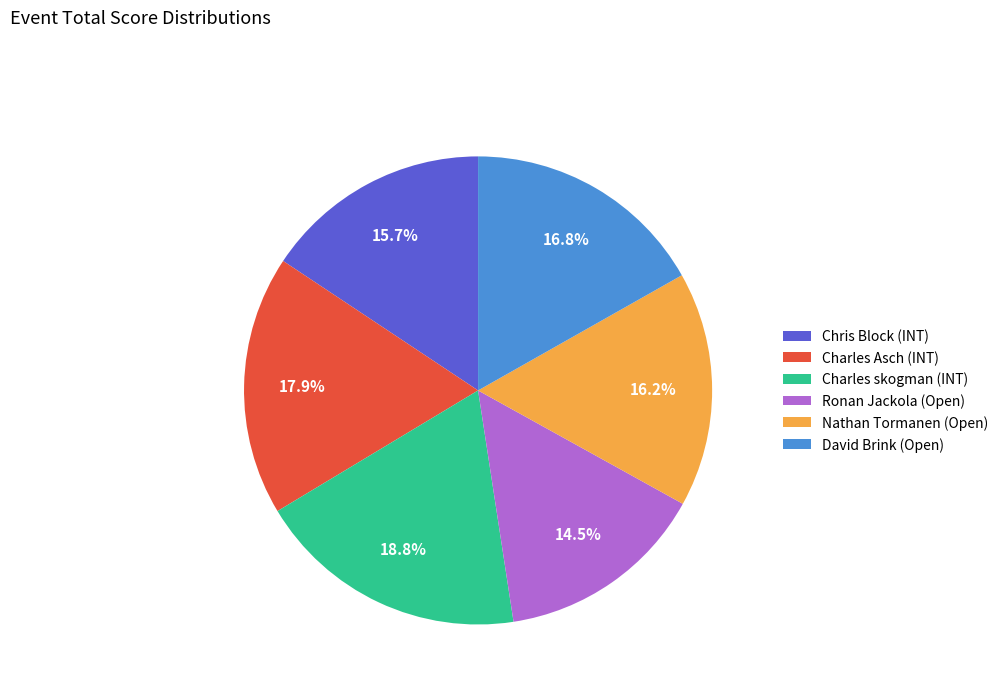

Is it true that Ronan Jackola (Open) is 5% of the pie?

False